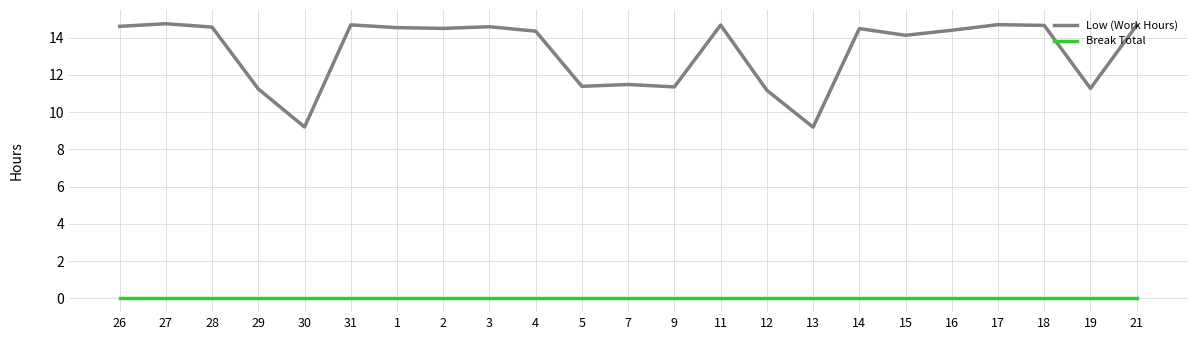

At how many categories does at least one series exceed 13?

15